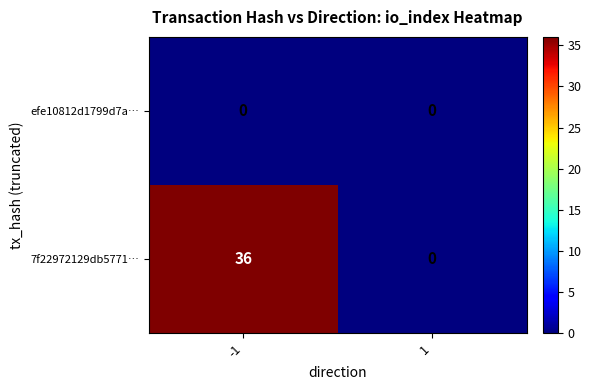

What is the total value across all series at -1?

36